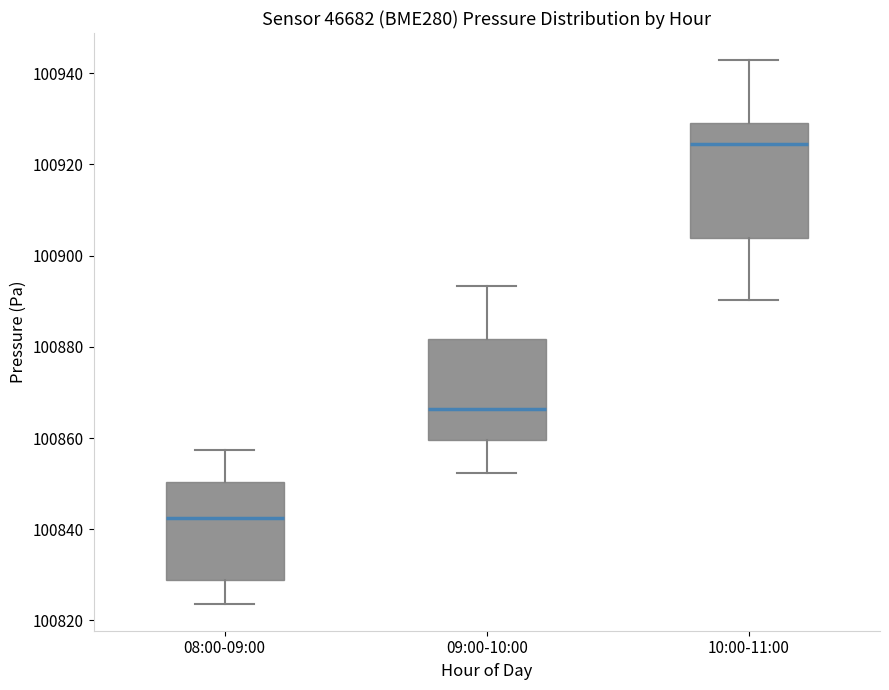

Reading left to right, transcribe this box plot: for each box, give where its median line is, the range the box spans, and where its two whiskers end, as read against the y-axis. The values are not printed on the chart, so give them approximately, as read against the axis.

08:00-09:00: median 100842, box 100828 to 100850, whiskers 100824 to 100858
09:00-10:00: median 100866, box 100860 to 100882, whiskers 100852 to 100894
10:00-11:00: median 100924, box 100904 to 100930, whiskers 100890 to 100942